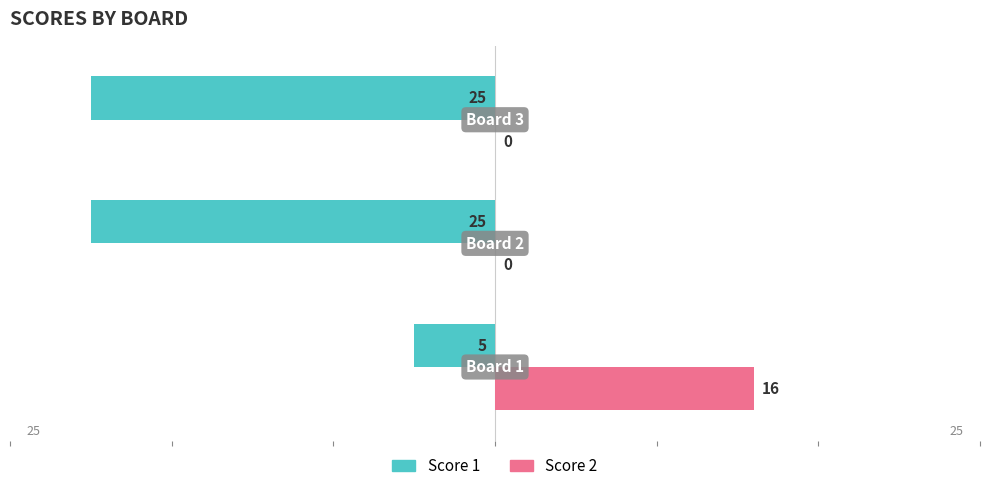

What is the sum of all Score 2 values?

16